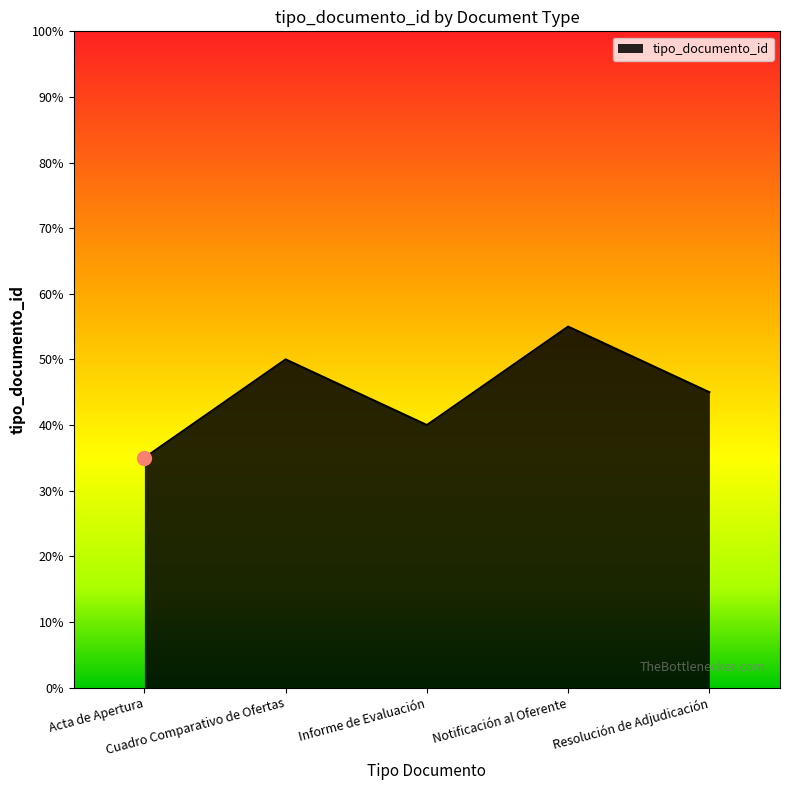

True or false: there are more than 1 points higher than both neighbors.

True